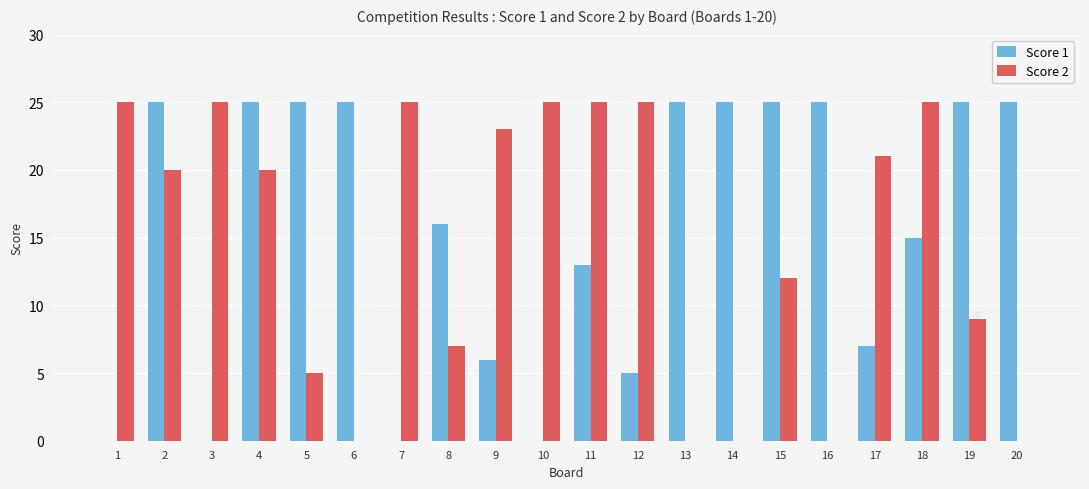

True or false: Score 1 has a value of 23 at 18.

False